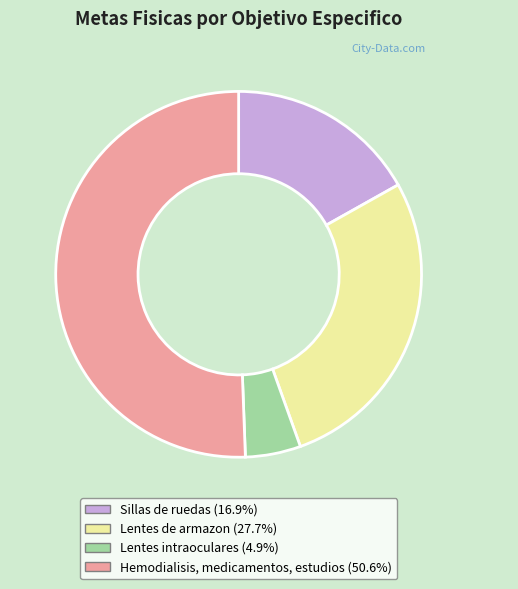

Is the sum of Sillas de ruedas and Lentes intraoculares greater than half?

No